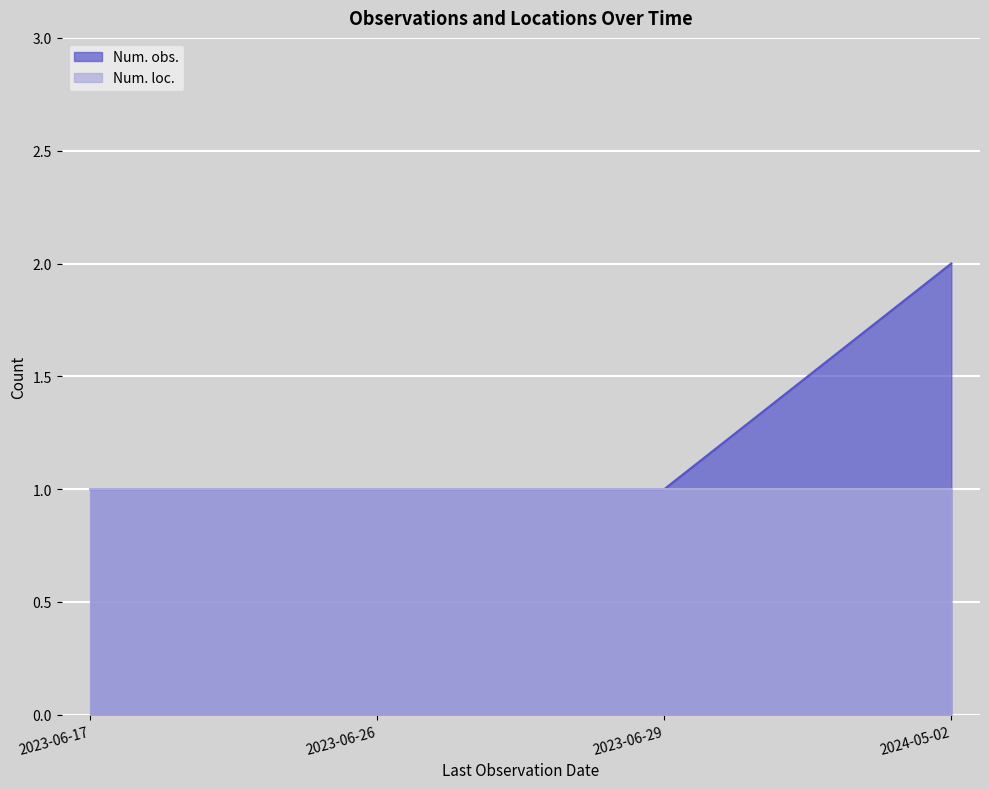

What is the change in value from 2023-06-26 to 2024-05-02?

+1